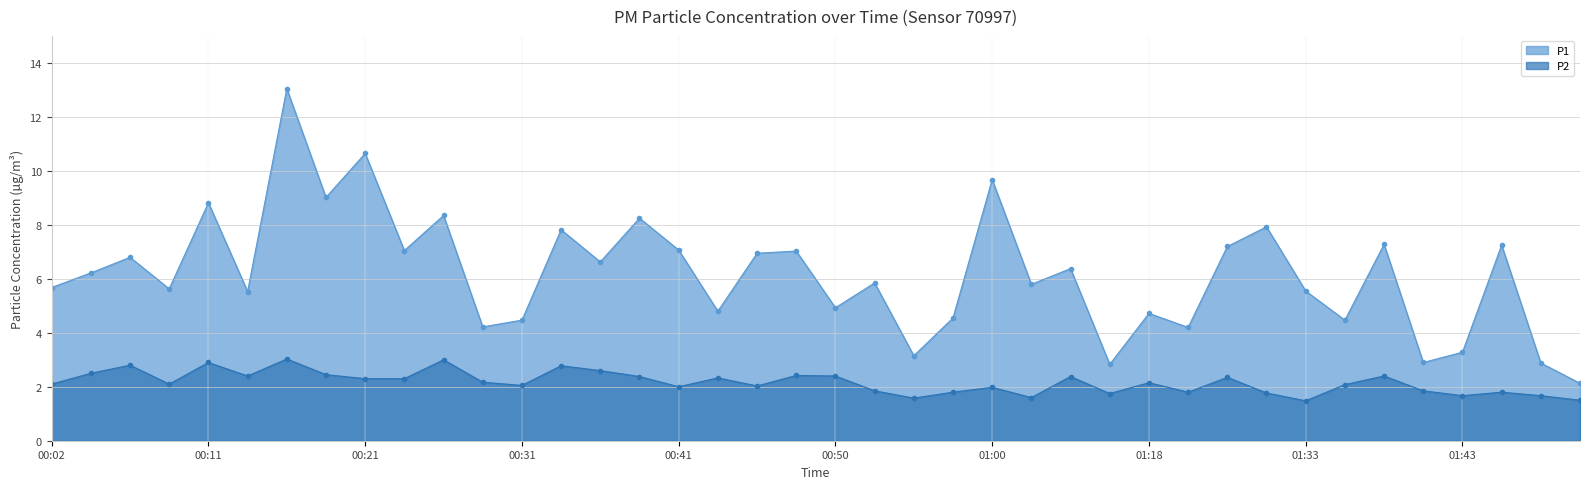

What is the label of the 11th point from the left?

00:26